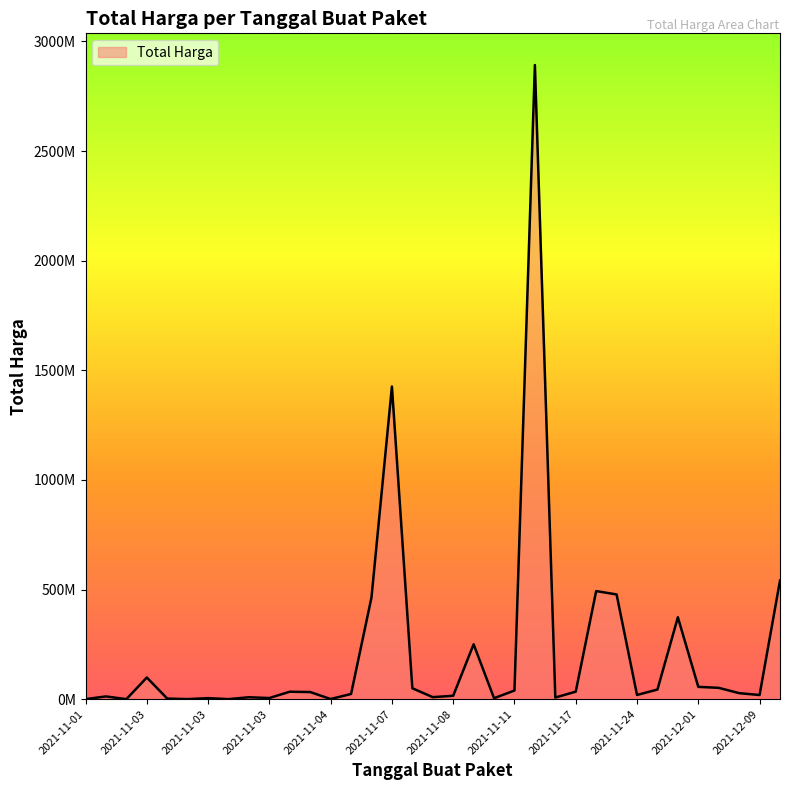

Does the chart have visible grid lines?

No